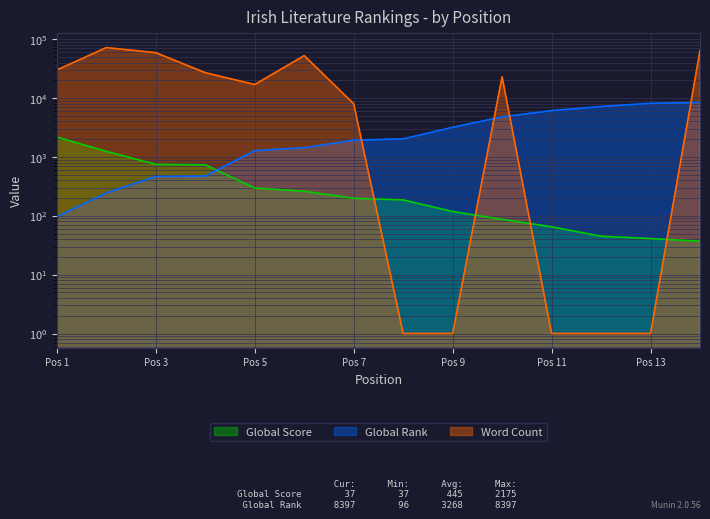

Is the value of Global Score at Pos 9 greater than the value of Word Count at Pos 3?

No